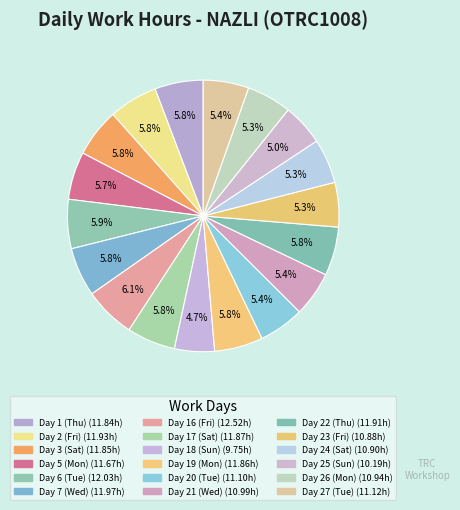

Which category has the smallest portion of the pie?

Day 18 (Sun)